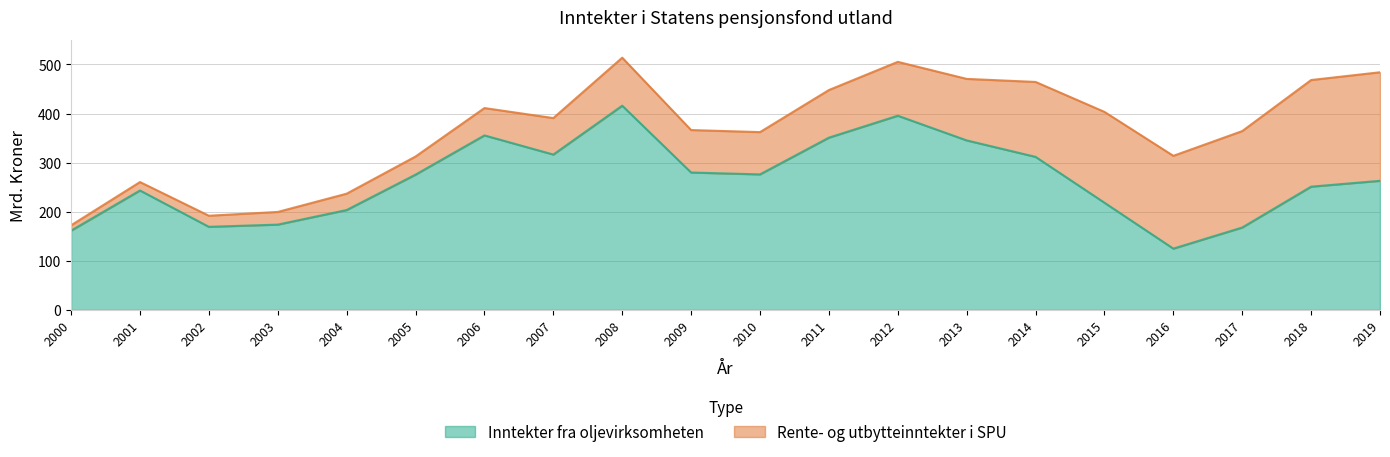

Count the number of values greater than 275.

10